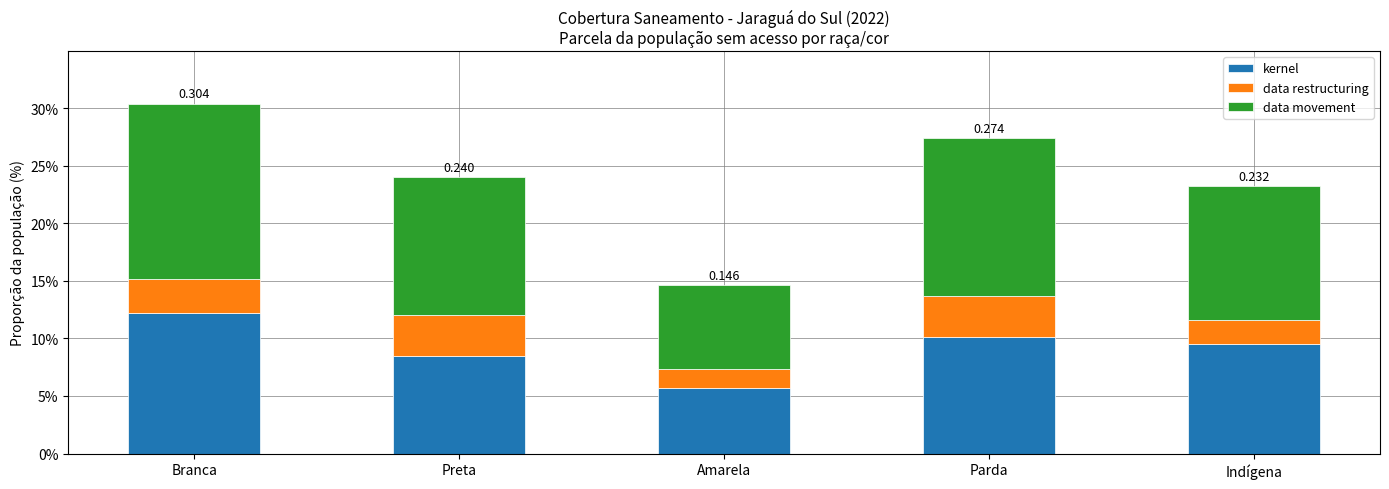

What is the sum of the data movement values at Branca and Amarela?

0.2